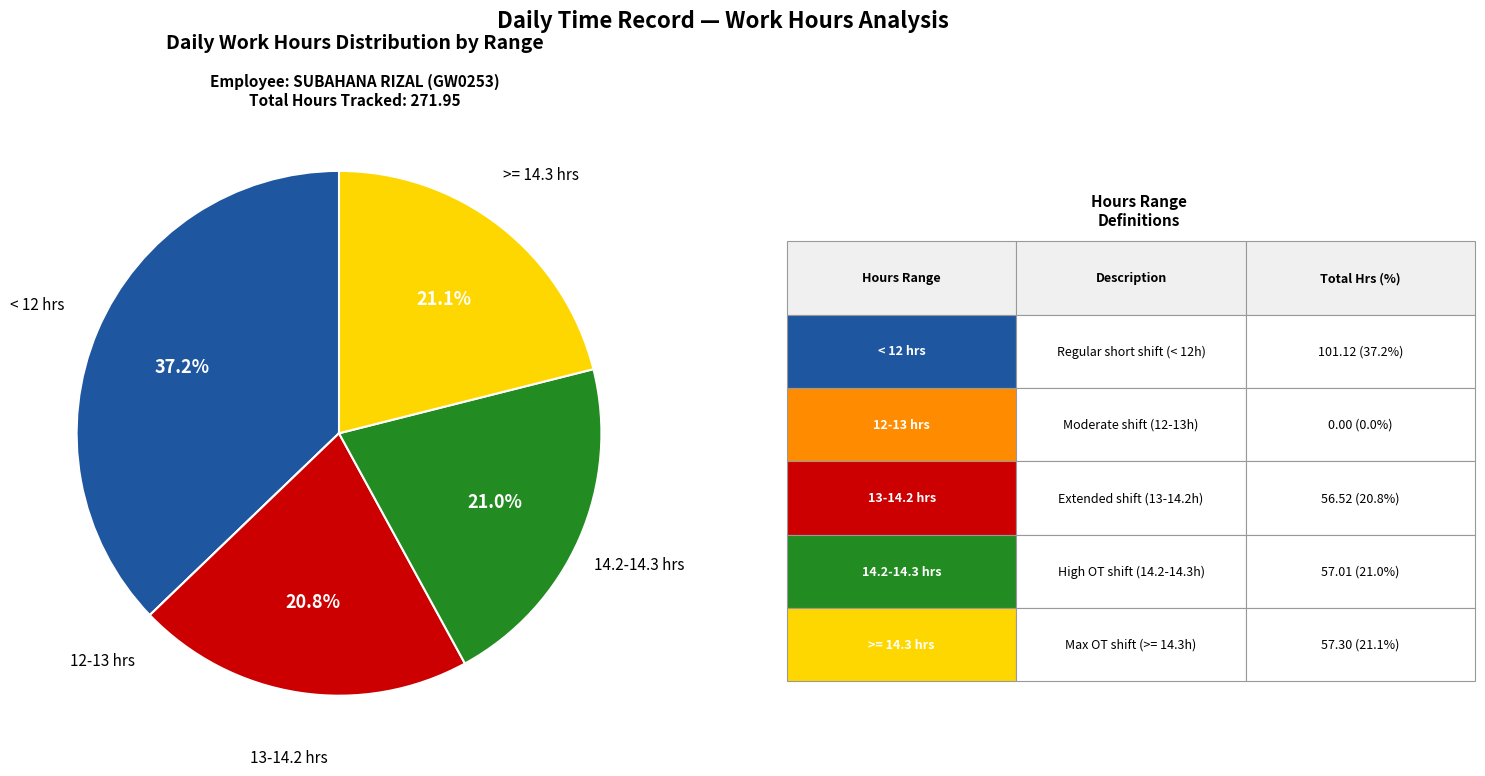

Is there a majority slice in this chart?

No